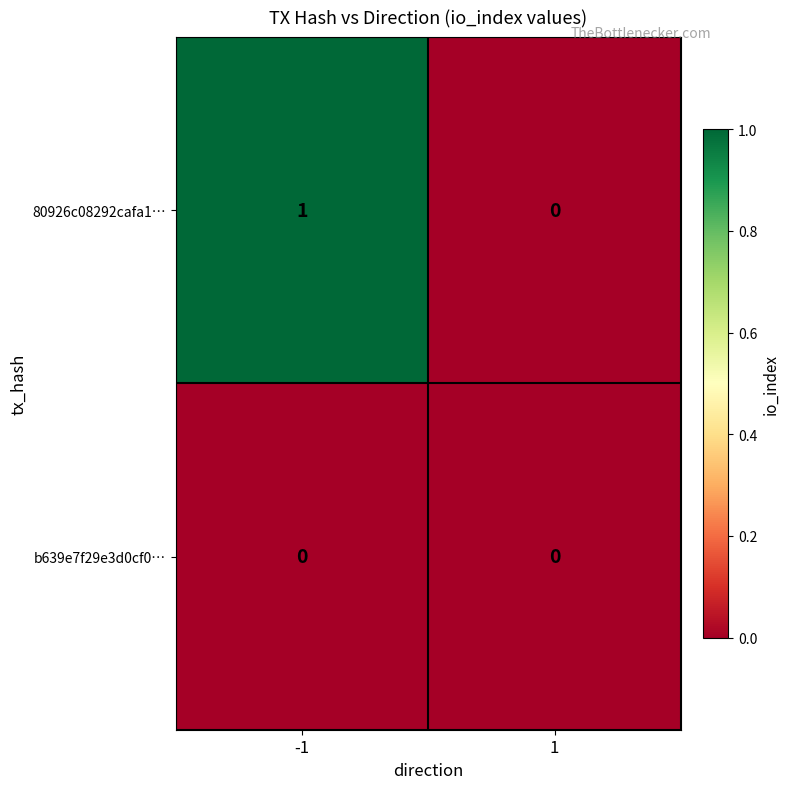

Which series has the largest total across all categories?

80926c08292cafa1…